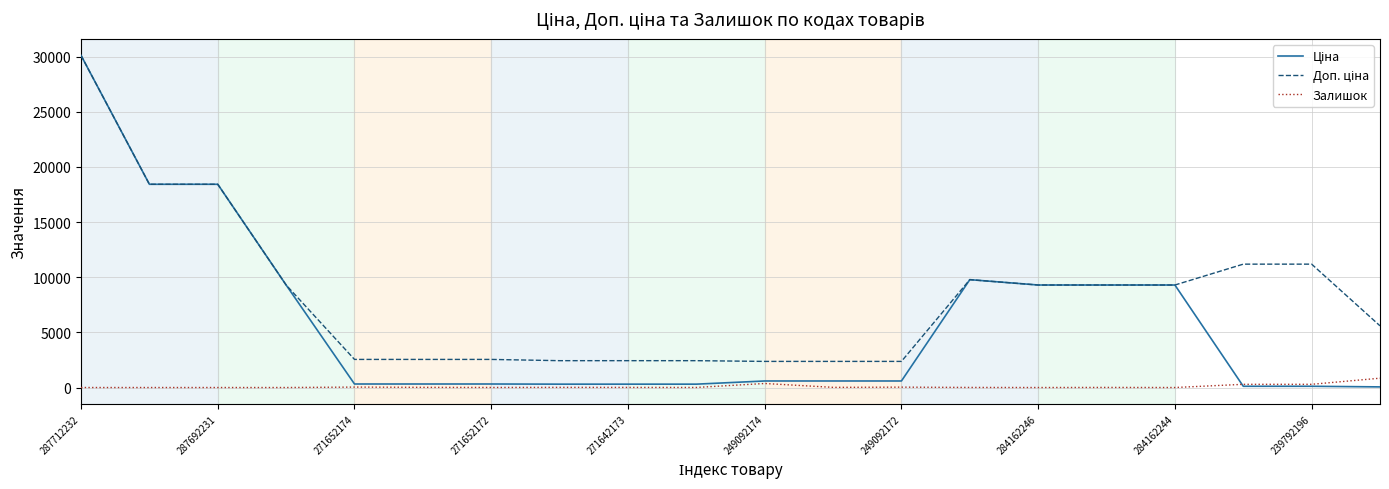

What is the greatest value displayed?

30102.8